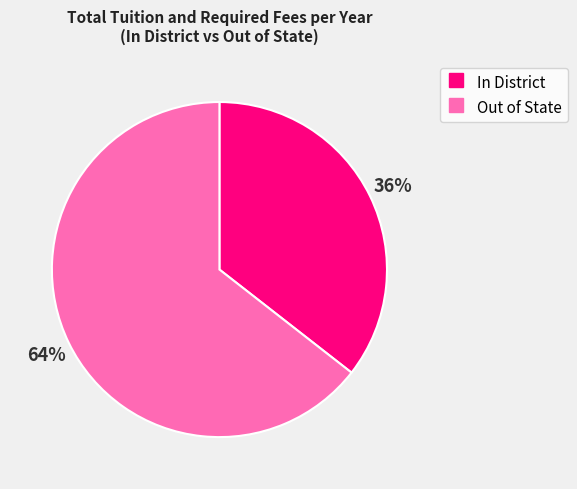

Does any single category account for the majority?

Yes